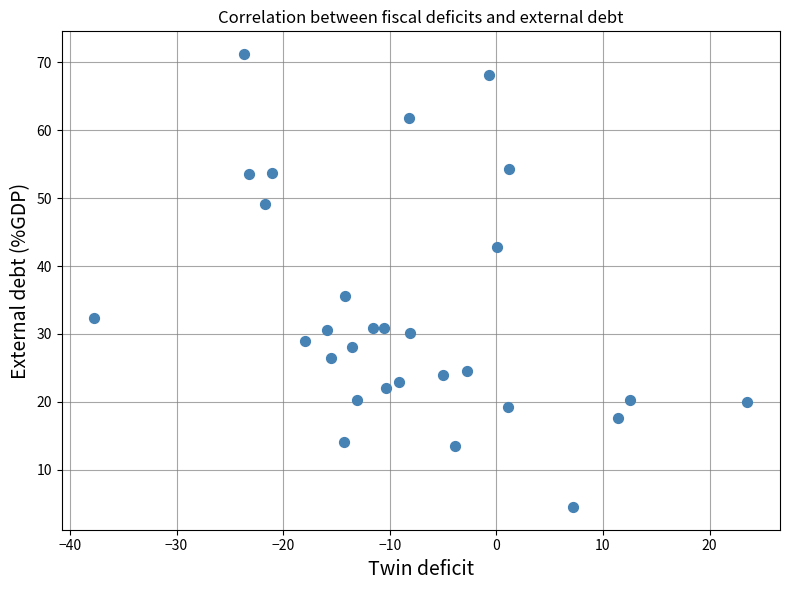

What is the range of Y values (max minus min)?

66.8